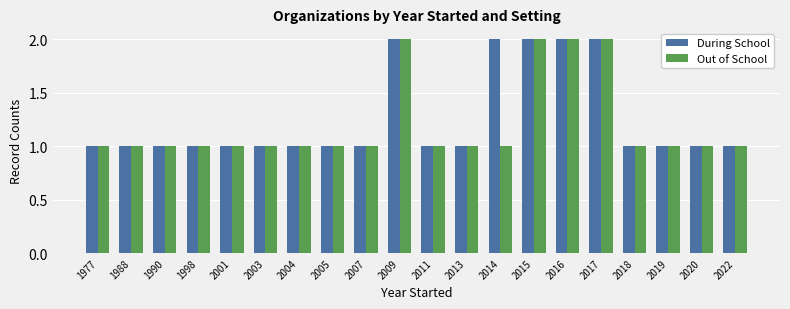

Is it true that Out of School equals 3 at 2009?

False